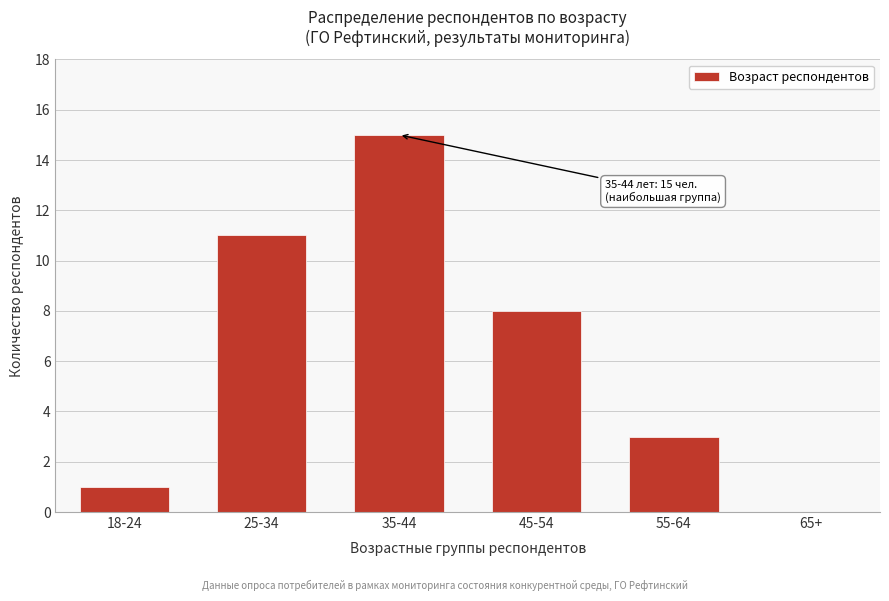

Reading left to right, what are all the values shown in this chart?

18-24=1	25-34=11	35-44=15	45-54=8	55-64=3	65+=0